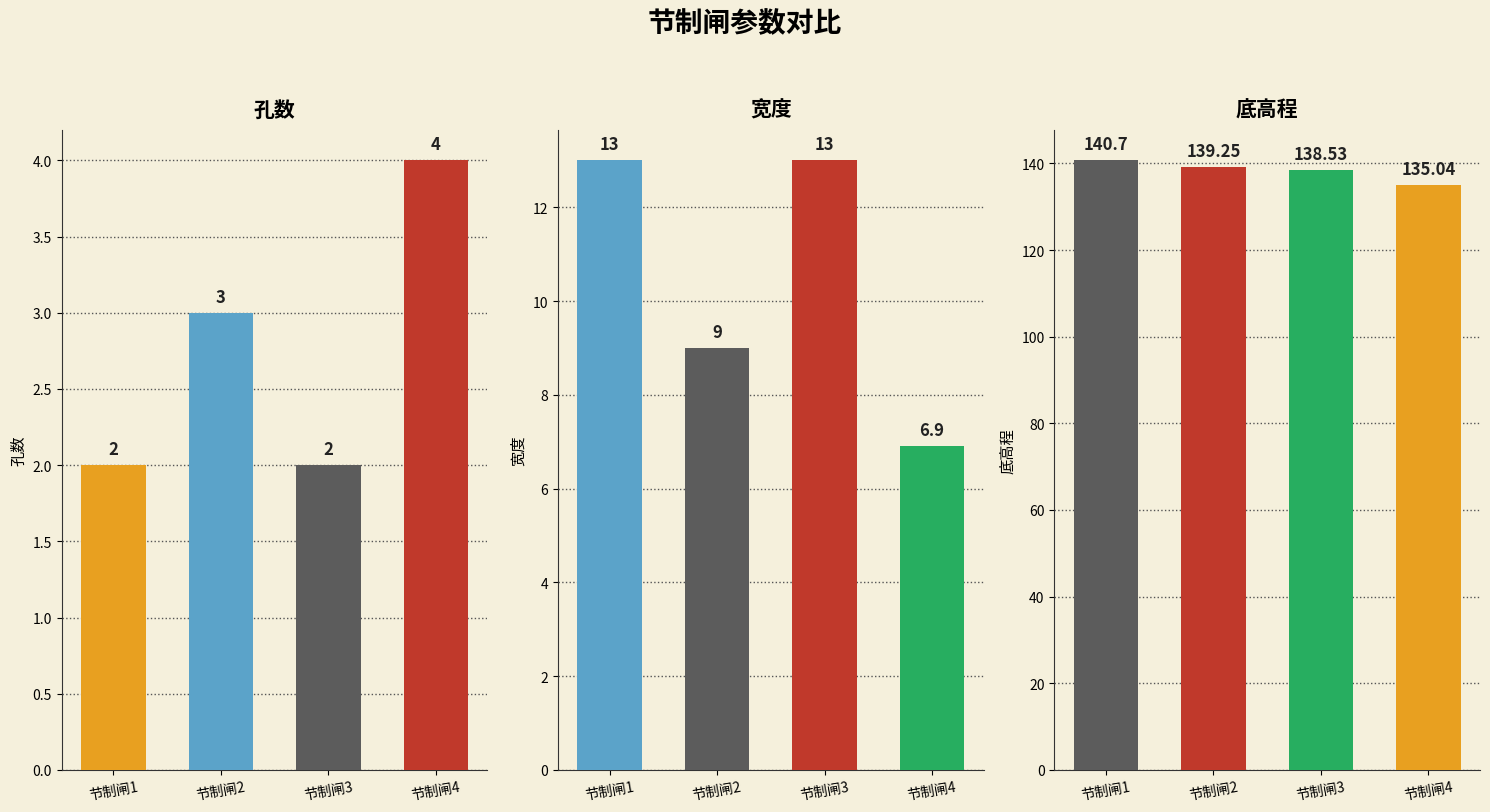

Which category has the highest value in the 底高程 series?

节制闸1